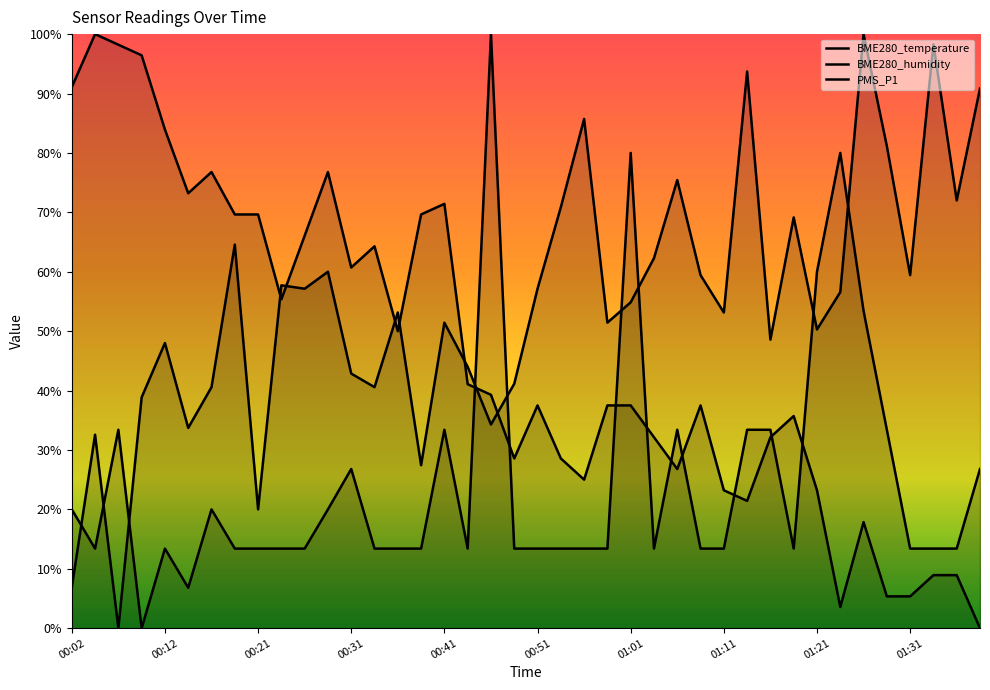

Where is the first local minimum for BME280_humidity?

00:07